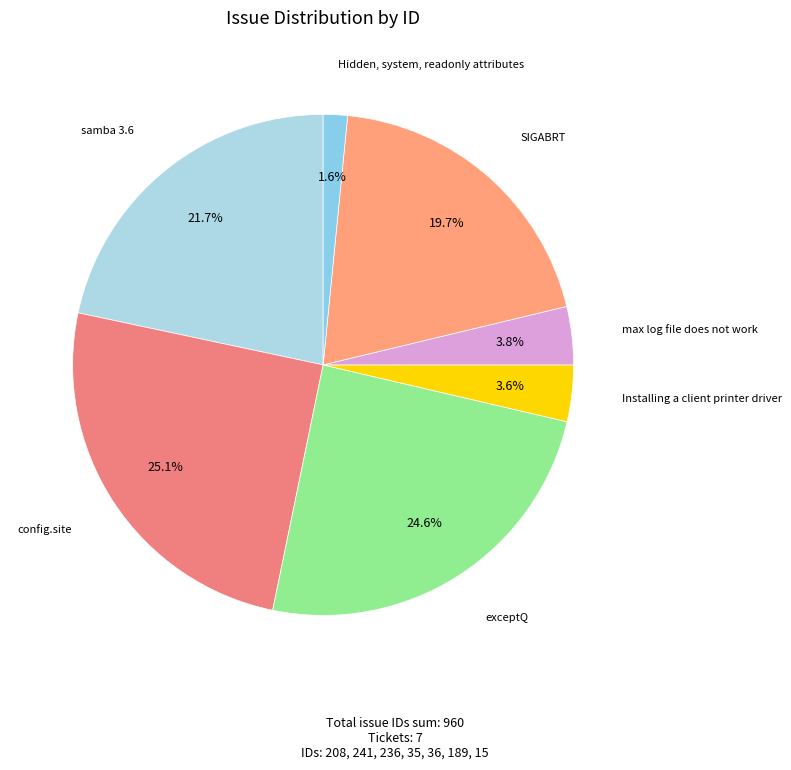

Rank the categories by value from lowest to highest.

Hidden, system, readonly attributes, Installing a client printer driver, max log file does not work, SIGABRT, samba 3.6, exceptQ, config.site